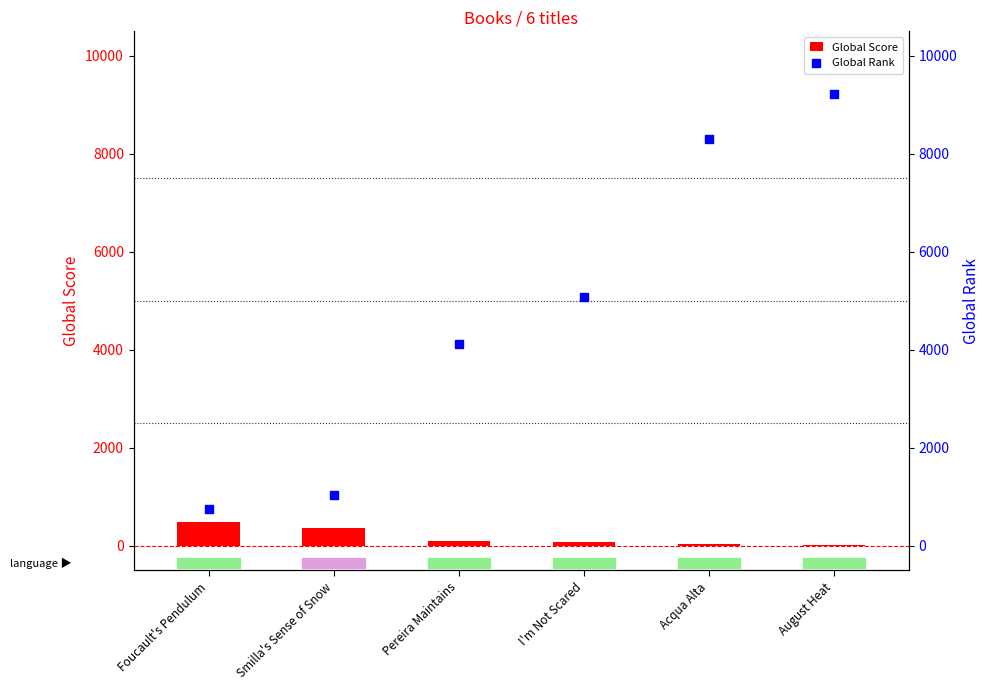

Which series has the widest spread of Y values?

Global Rank